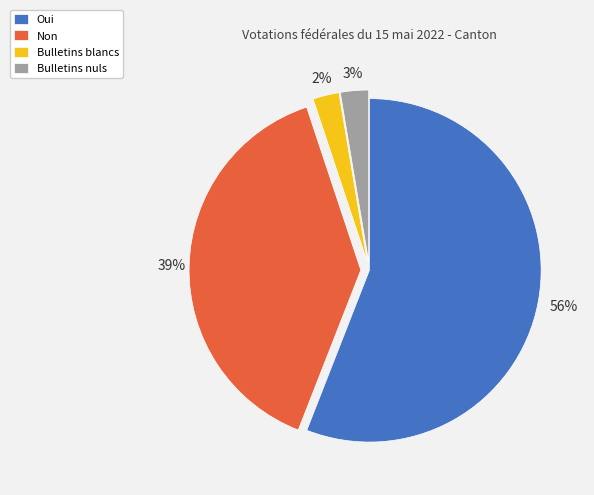

Is there any slice that represents more than half of the pie?

Yes